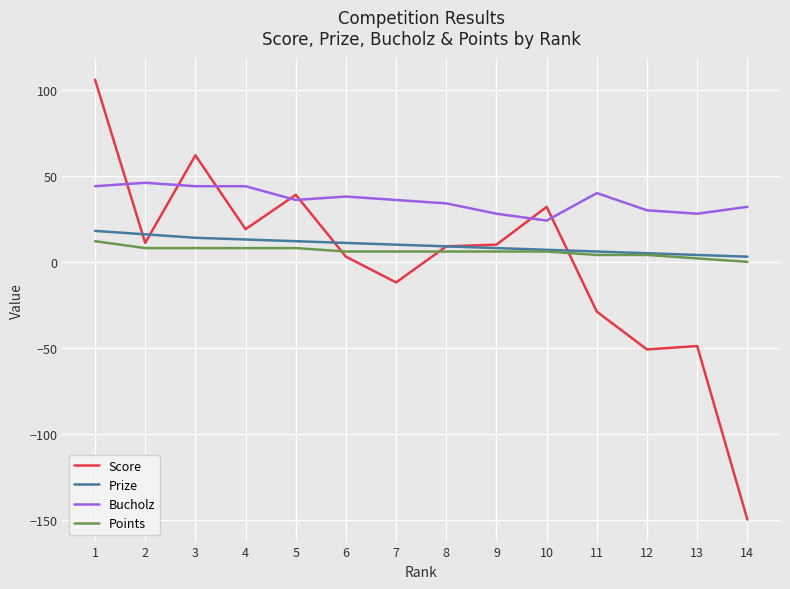

The Prize series shows 8 at 9. True or false?

True